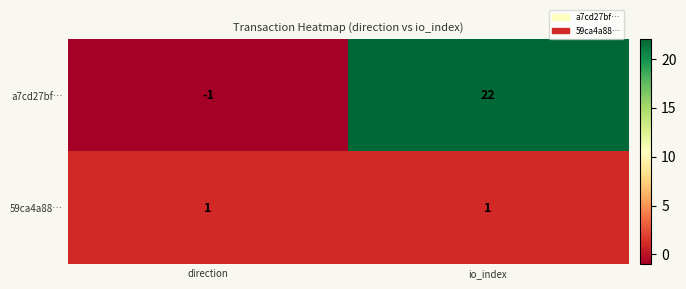

Reading right to left, transcribe all the data shown in this chart.

a7cd27bf…: io_index=22	direction=-1
59ca4a88…: io_index=1	direction=1